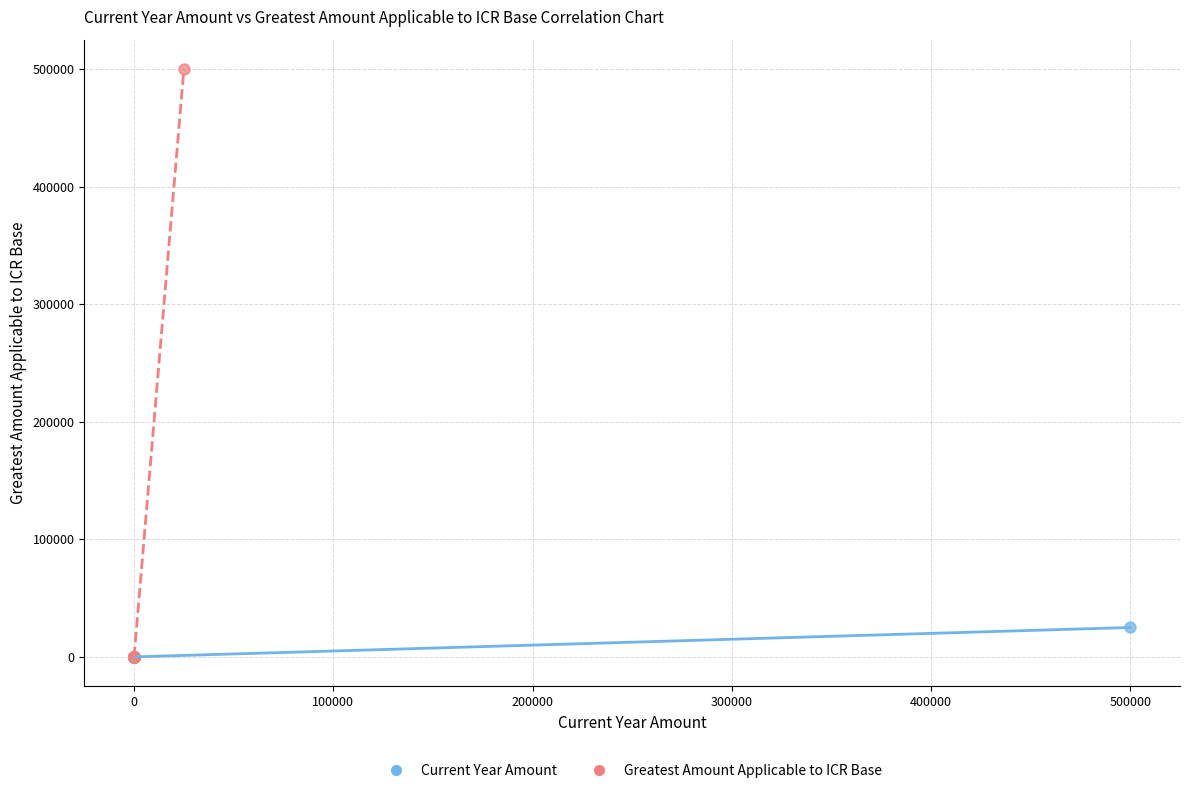

Which series has the largest Y range (max minus min)?

Greatest Amount Applicable to ICR Base